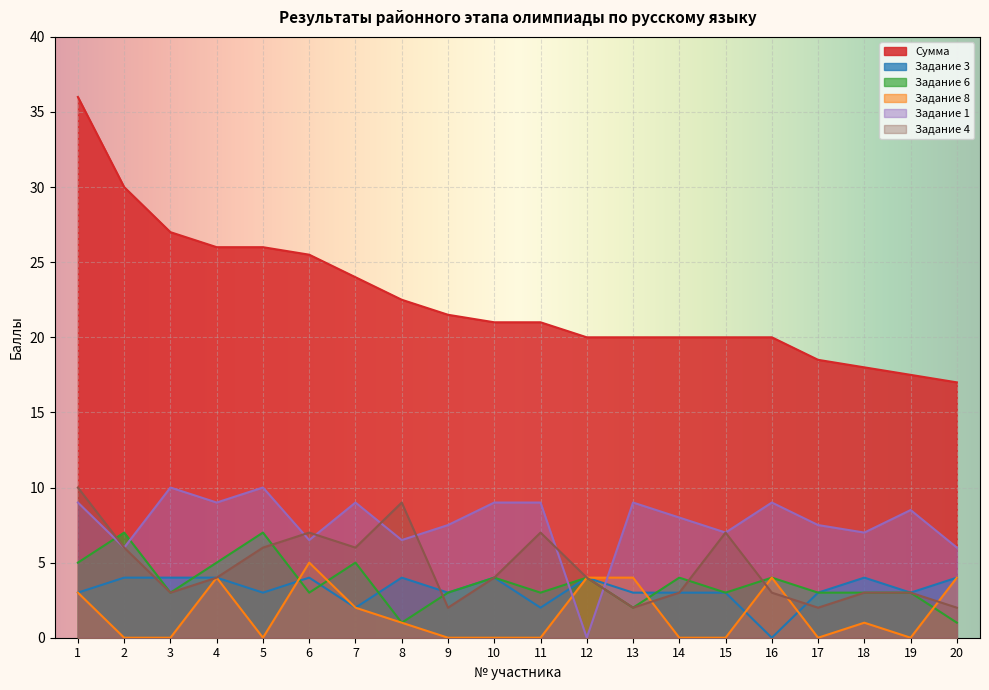

At which label does Задание 3 first exceed 3?

2